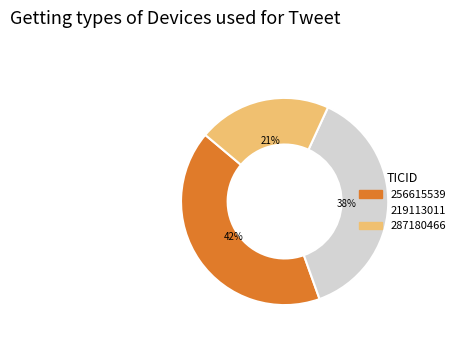

Is the sum of 256615539 and 287180466 greater than half?

Yes